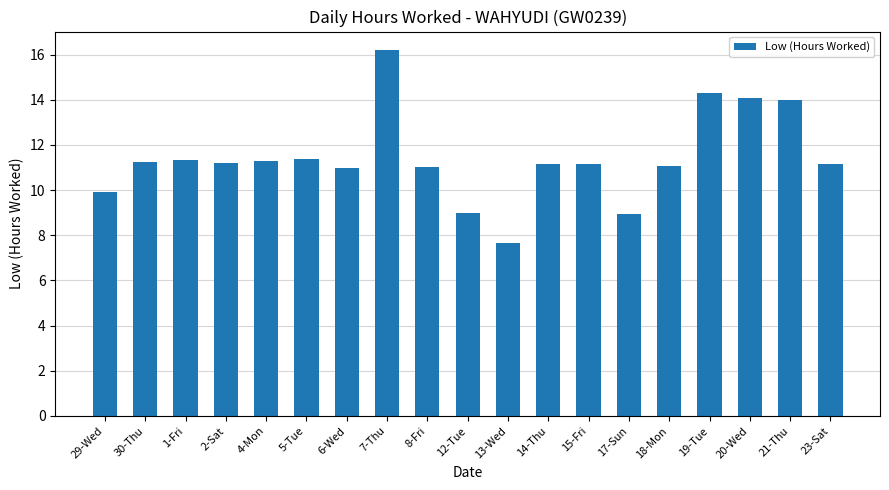

Read the value at 23-Sat.

11.2